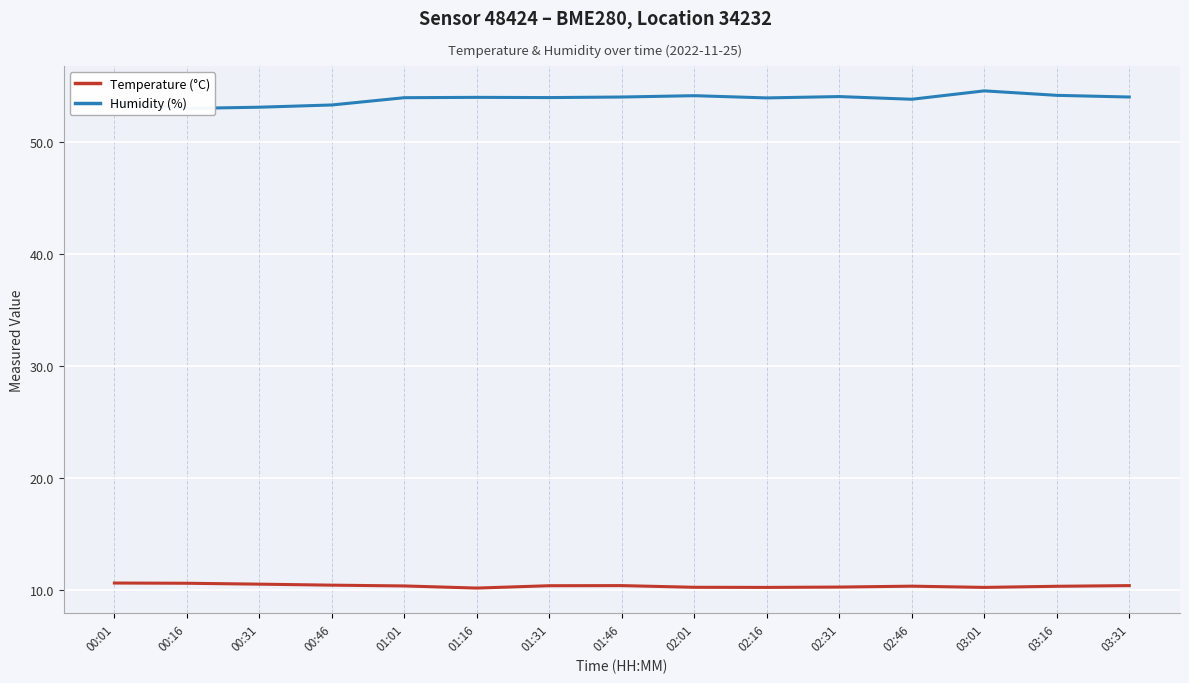

Which category has the lowest value in the Temperature (°C) series?

01:16